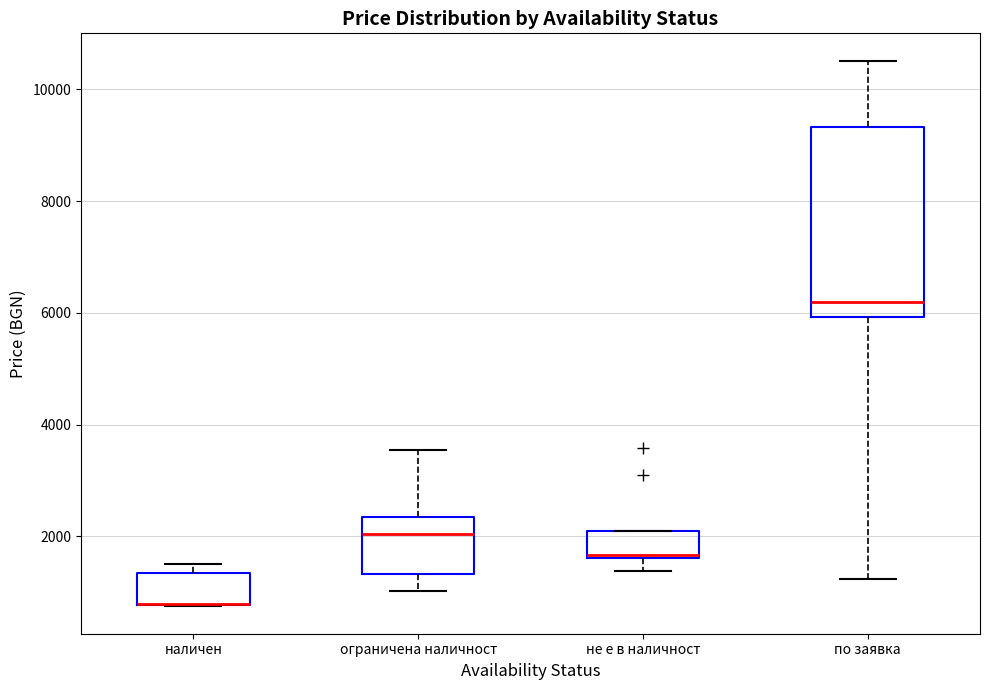

Reading left to right, read every box against the y-axis: the position of its median line, the range the box covers, and the ends of its whiskers. The values are not printed on the chart, so give them approximately, as read against the axis.

наличен: median 800 (drawn on the box's lower edge), box 800 to 1400, whiskers 800 to 1400 (just above the box's upper edge)
ограничена наличност: median 2000, box 1400 to 2400, whiskers 1000 to 3600
не е в наличност: median 1600, box 1600 to 2000, whiskers 1400 to 2000
по заявка: median 6200, box 6000 to 9400, whiskers 1200 to 10600